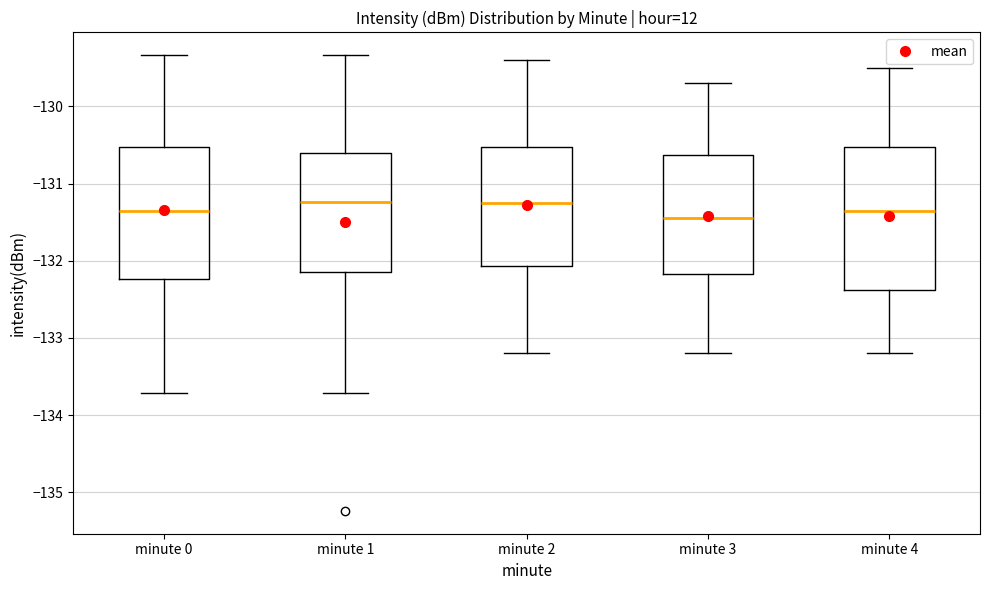

Comparing the boxes themselves (not the whiskers), which one is the tallest?

minute 4